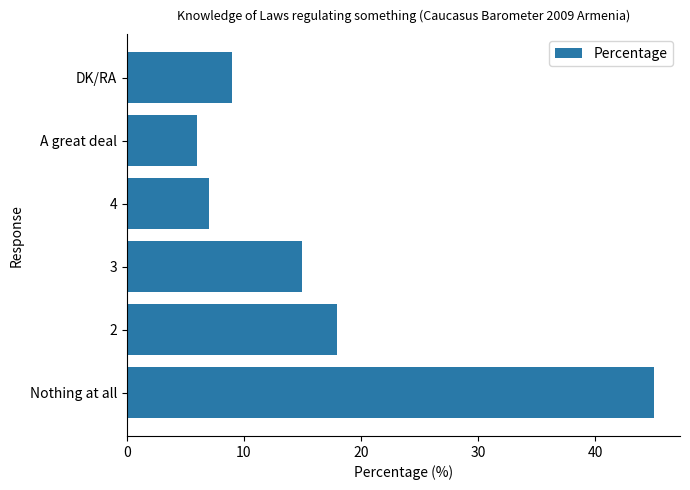

Rank the categories by value from highest to lowest.

Nothing at all, 2, 3, DK/RA, 4, A great deal